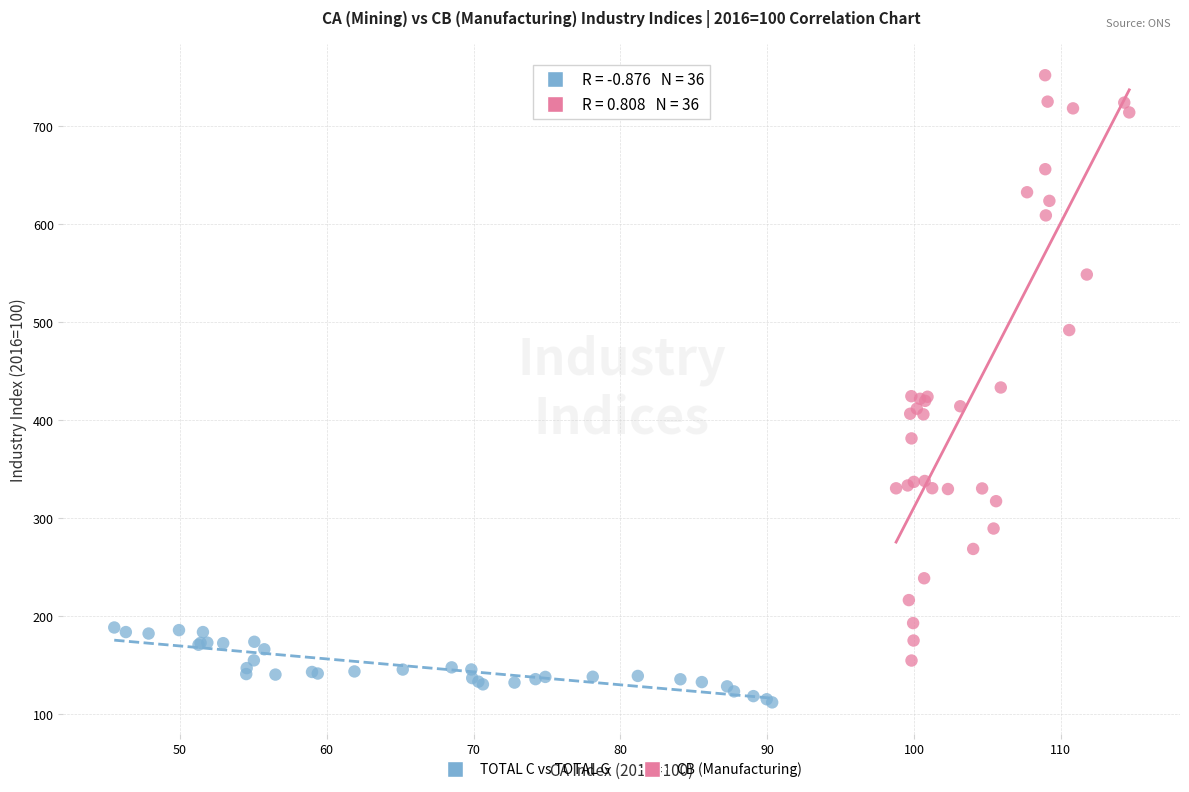

Which series reaches the minimum Y coordinate?

TOTAL C vs TOTAL G